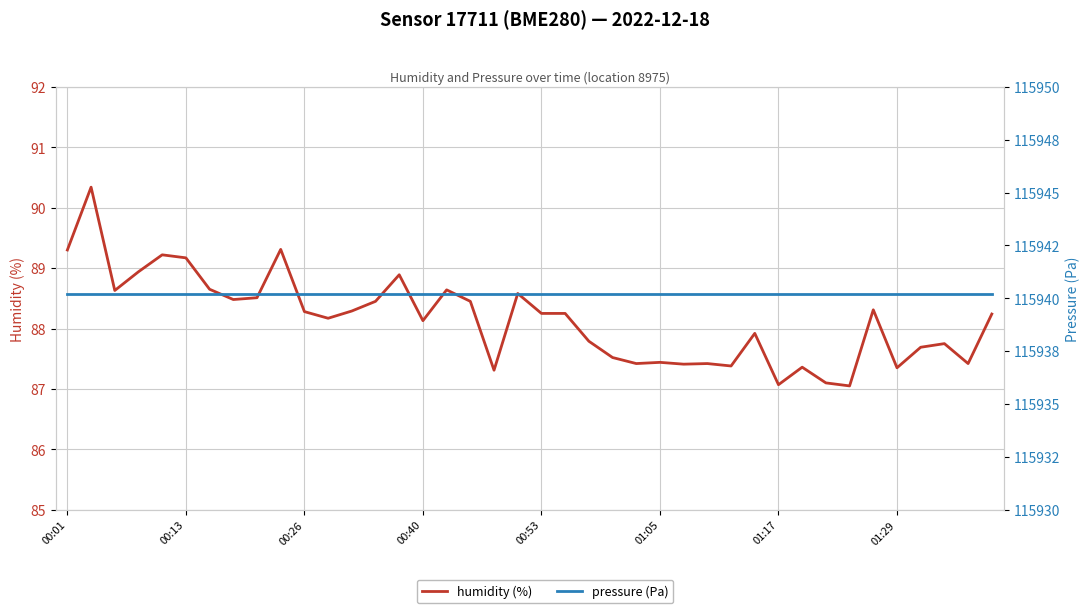

True or false: humidity (%) and pressure (Pa) intersect in this chart.

False